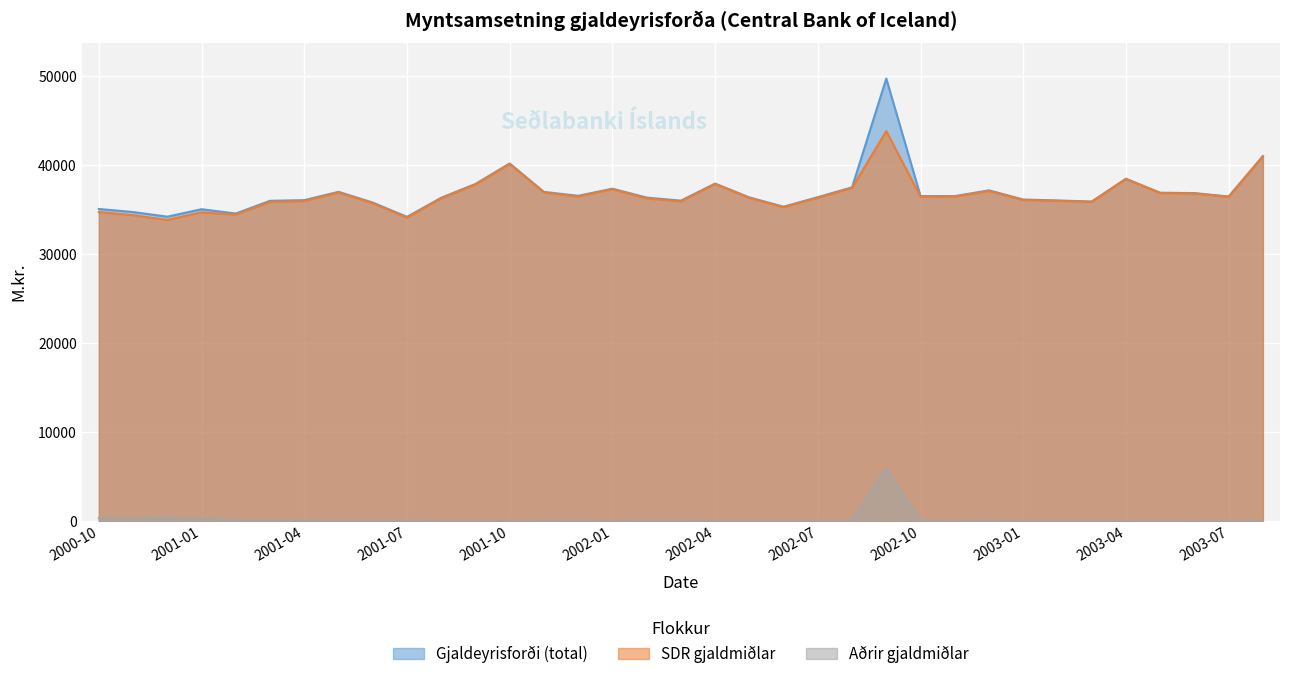

Rank the categories by Gjaldeyrisforði (total) value from lowest to highest.

2001-07, 2000-12, 2001-02, 2000-11, 2001-01, 2000-10, 2002-06, 2001-06, 2003-03, 2001-03, 2002-03, 2003-02, 2001-04, 2003-01, 2001-08, 2002-02, 2002-05, 2002-07, 2003-07, 2002-10, 2002-11, 2001-12, 2003-06, 2003-05, 2001-11, 2001-05, 2002-12, 2002-01, 2002-08, 2001-09, 2002-04, 2003-04, 2001-10, 2003-08, 2002-09